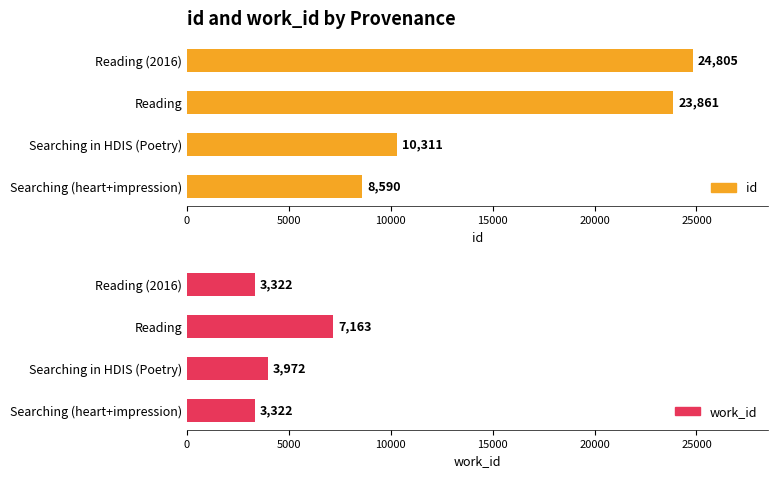

How many bars are there in each group?

2